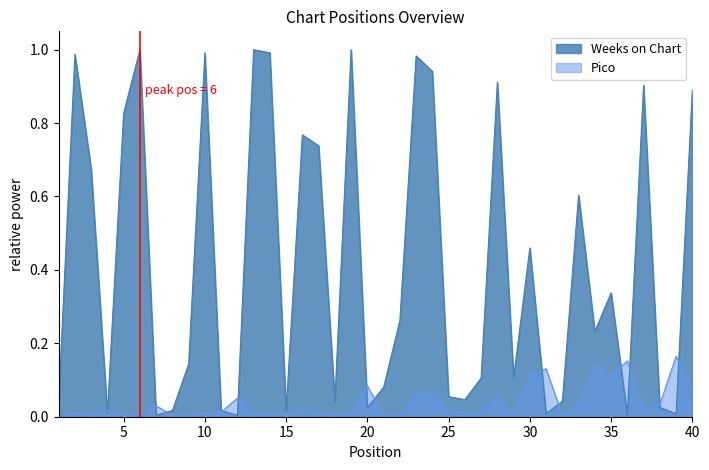

Reading left to right, transcribe all the data shown in this chart.

Weeks on Chart: 0.0	1.0	0.7	0.0	0.8	1.0	0.0	0.0	0.1	1.0	0.0	0.0	1.0	1.0	0.0	0.8	0.7	0.0	1.0	0.0	0.1	0.3	1.0	0.9	0.1	0.0	0.1	0.9	0.1	0.5	0.0	0.0	0.6	0.2	0.3	0.0	0.9	0.0	0.0	0.9
Pico: 0.0	0.0	0.0	0.0	0.0	0.0	0.0	0.0	0.0	0.0	0.0	0.1	0.0	0.0	0.0	0.0	0.0	0.0	0.0	0.1	0.0	0.0	0.1	0.1	0.0	0.0	0.0	0.1	0.0	0.1	0.1	0.0	0.0	0.1	0.1	0.2	0.0	0.0	0.2	0.1